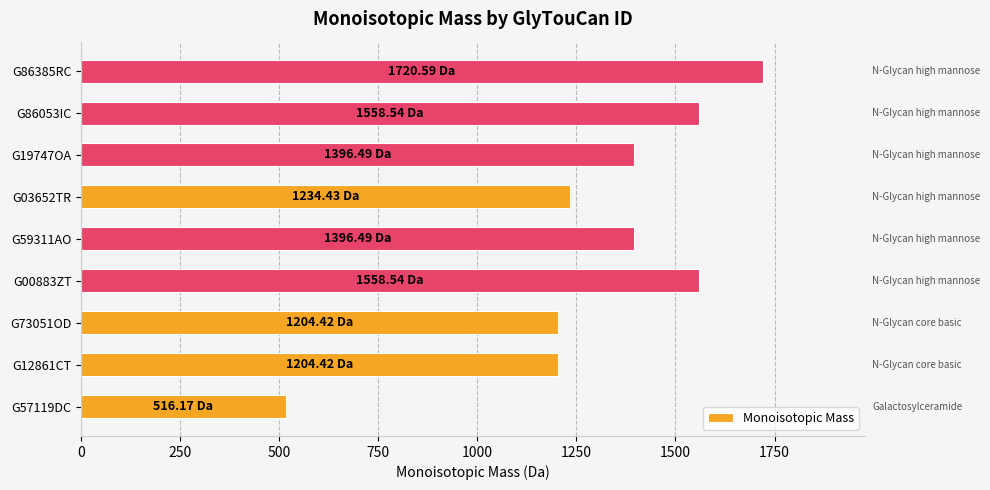

What is the sum of the values at G57119DC and G12861CT?

1720.6